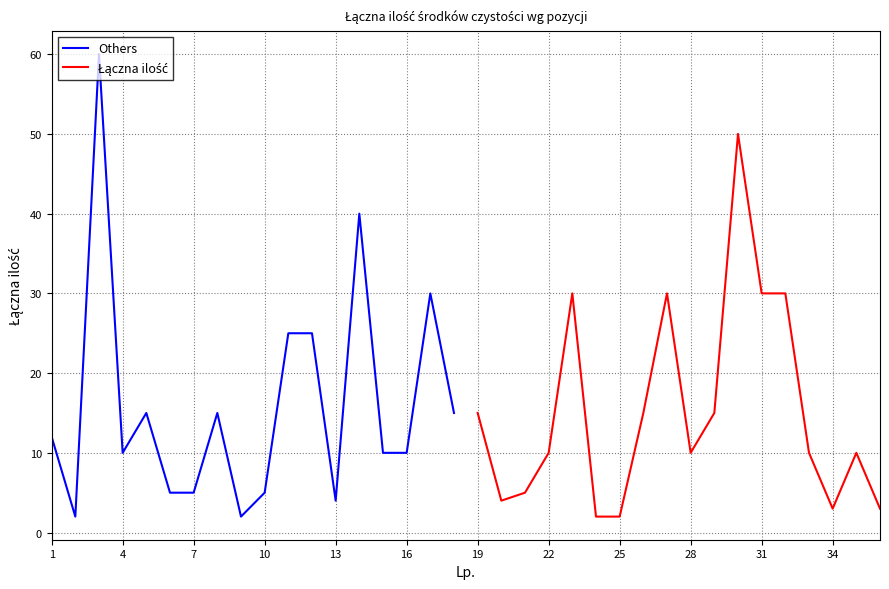

The Others series shows 7 at 10. True or false?

False